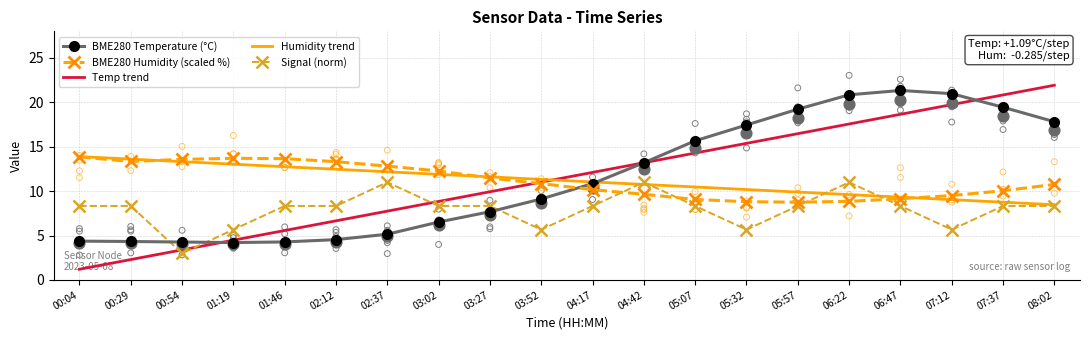

Which series reaches the maximum Y coordinate?

Temp trend